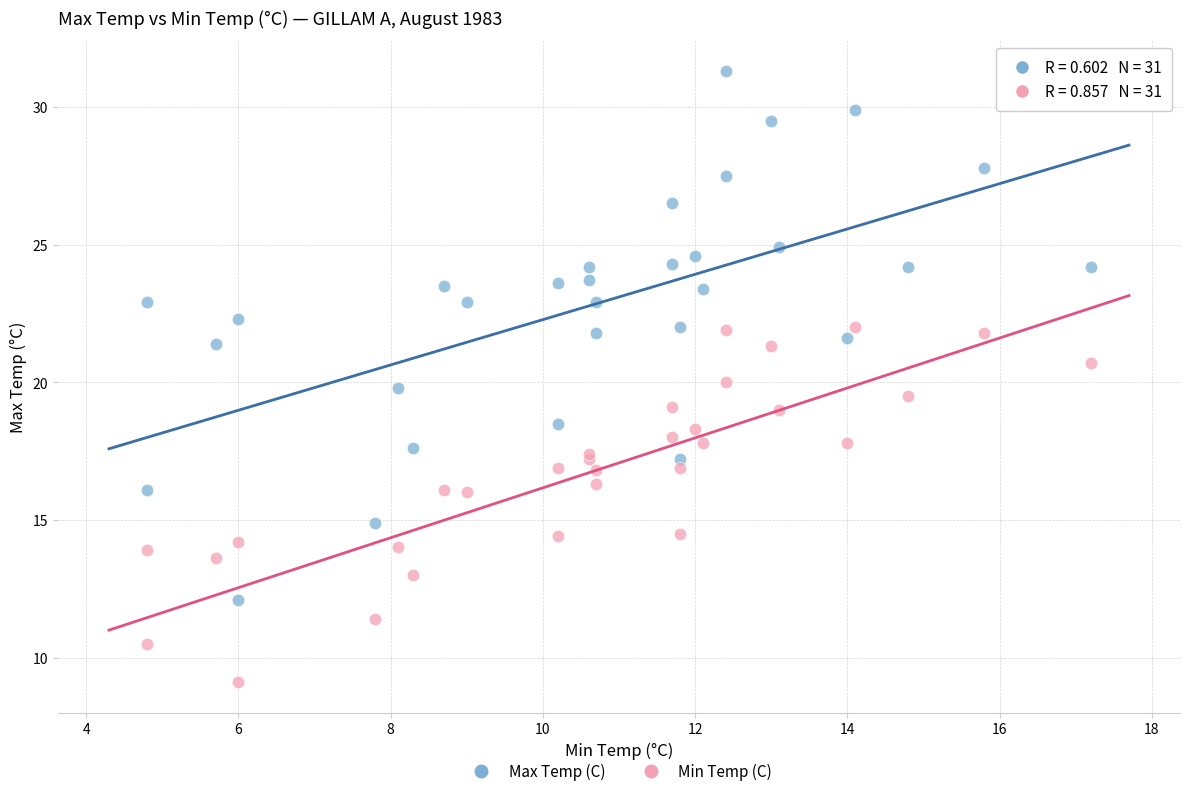

Which series has the widest spread of Y values?

Max Temp (C)